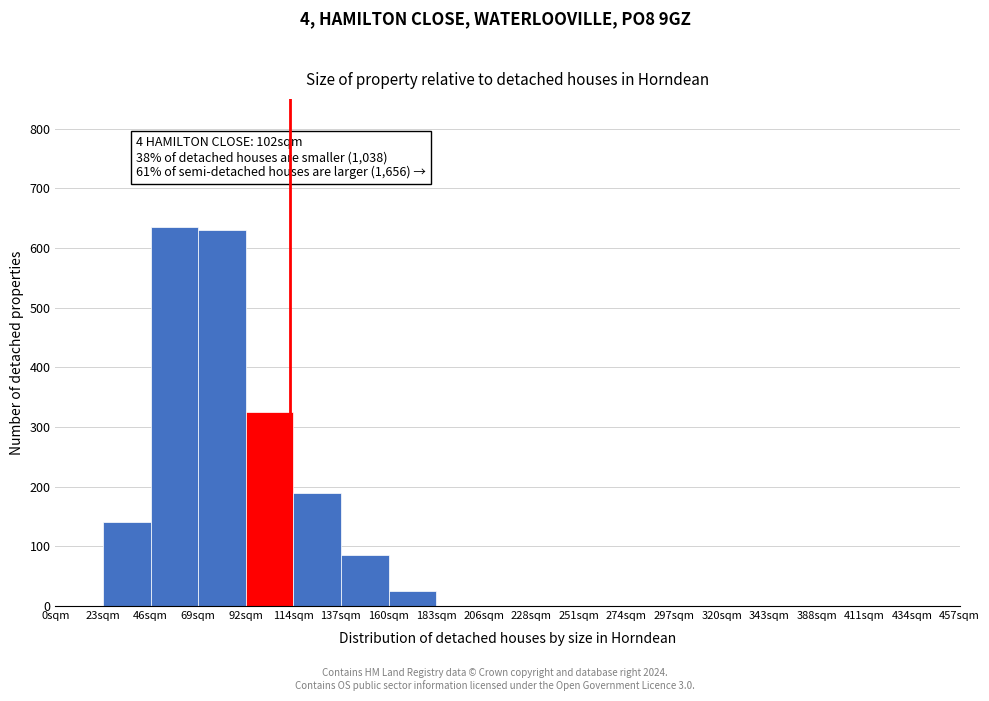

Reading right to left, list all the values displayed in this chart.

434sqm=0	411sqm=0	388sqm=0	343sqm=0	320sqm=0	297sqm=0	274sqm=0	251sqm=0	228sqm=0	206sqm=0	183sqm=0	160sqm=25	137sqm=85	114sqm=190	92sqm=325	69sqm=630	46sqm=635	23sqm=140	0sqm=0